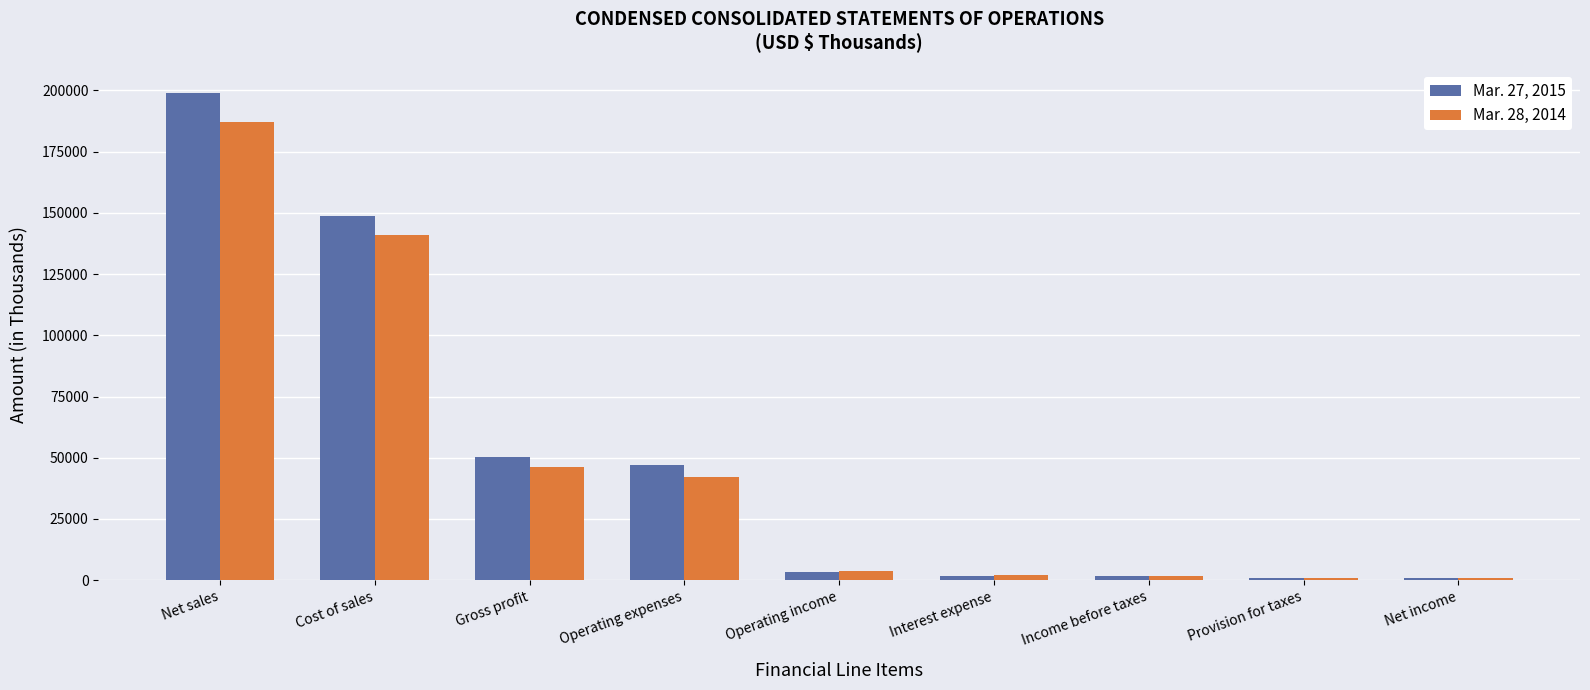

How many values in the Mar. 28, 2014 series are below 3751?

4